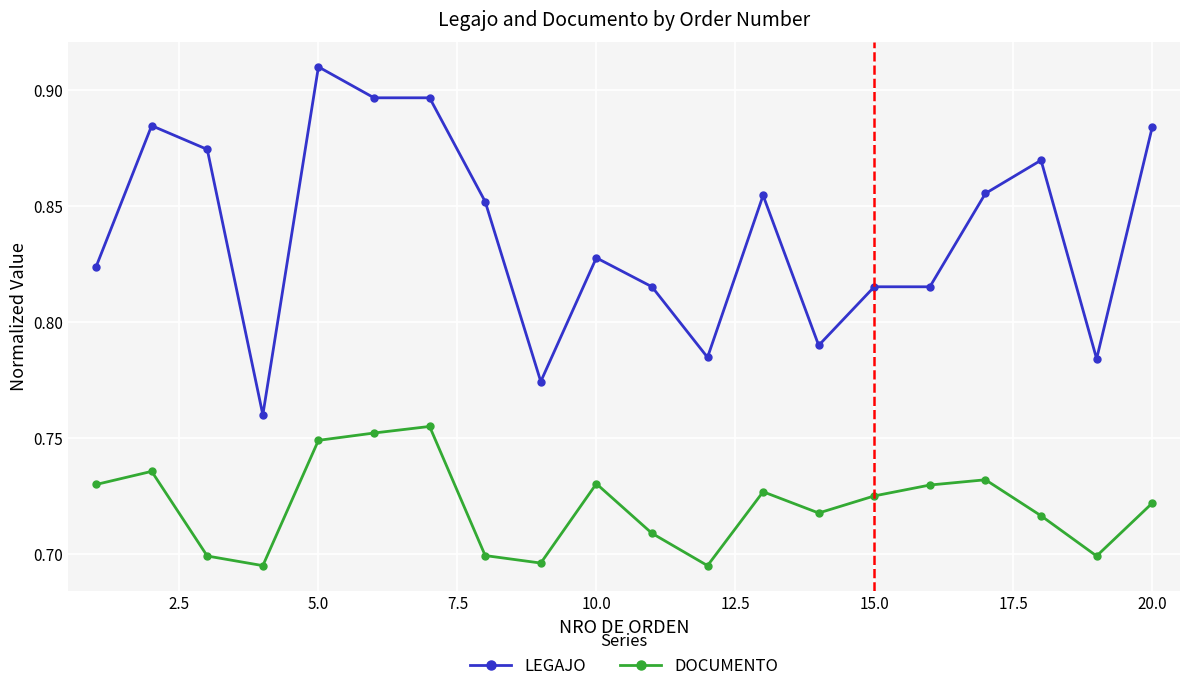

How many LEGAJO values are between 0 and 1?

20